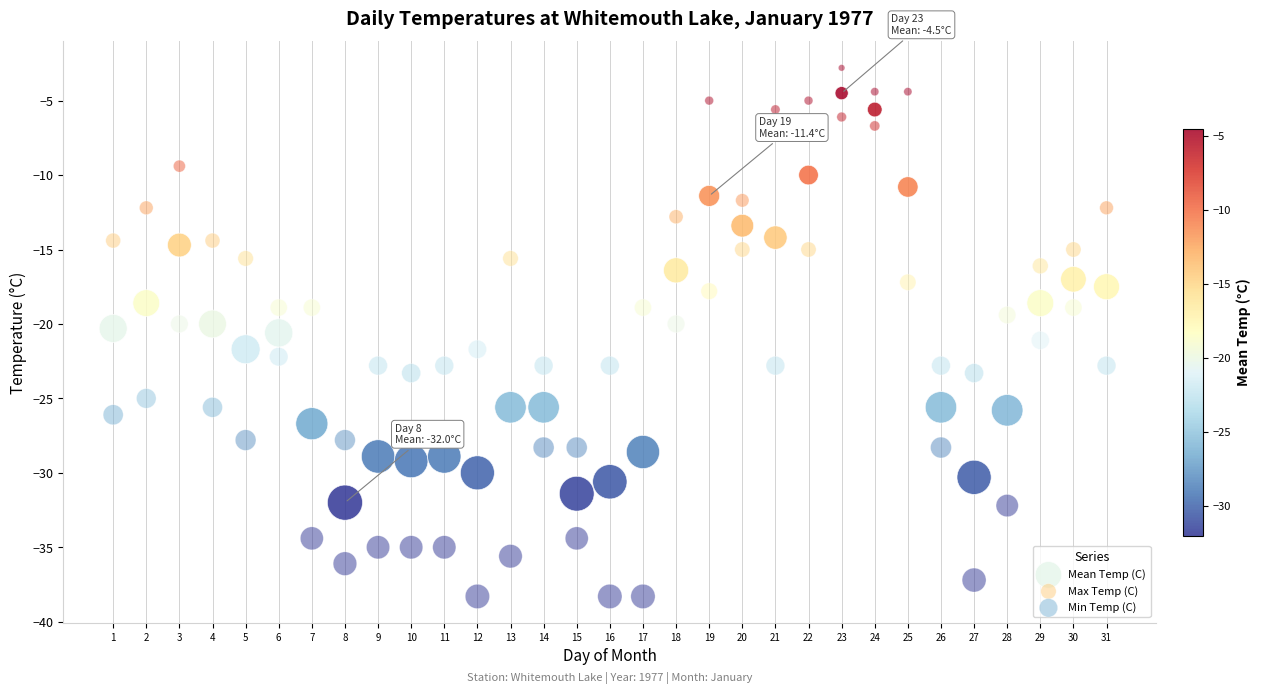

Which series has the widest spread of Y values?

Min Temp (C)